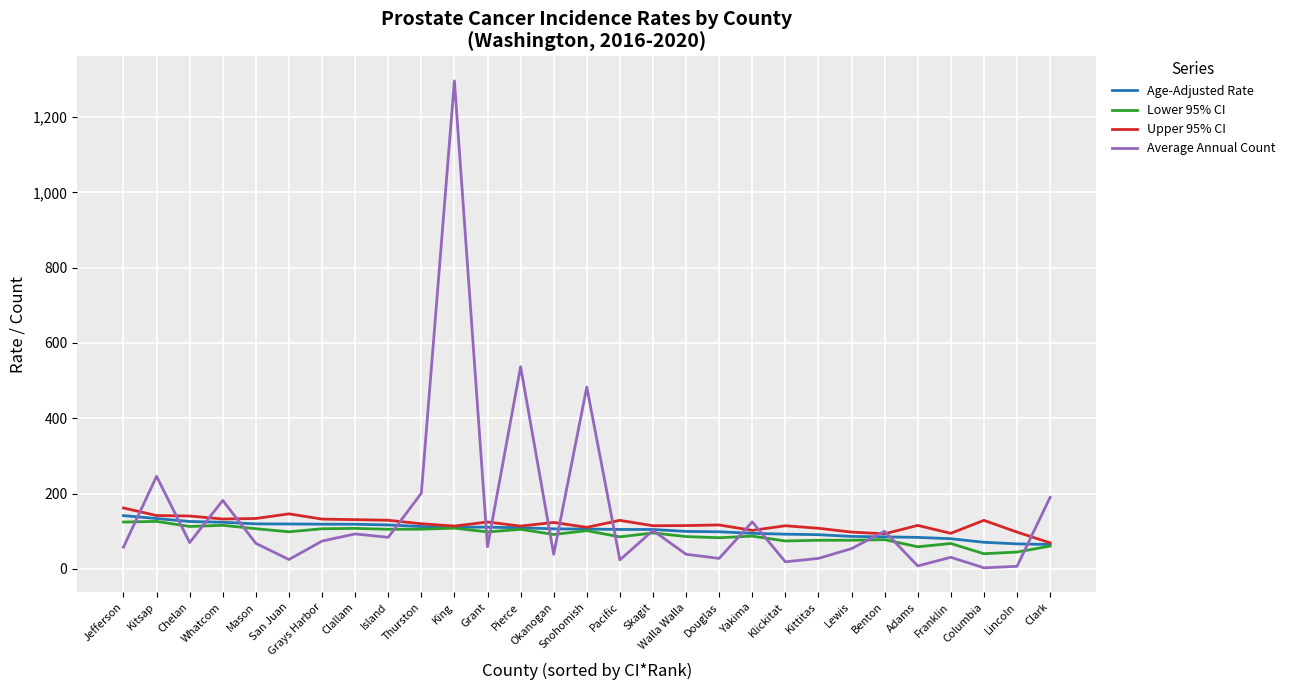

Is the value of Age-Adjusted Rate at Clallam greater than the value of Upper 95% CI at Clark?

Yes